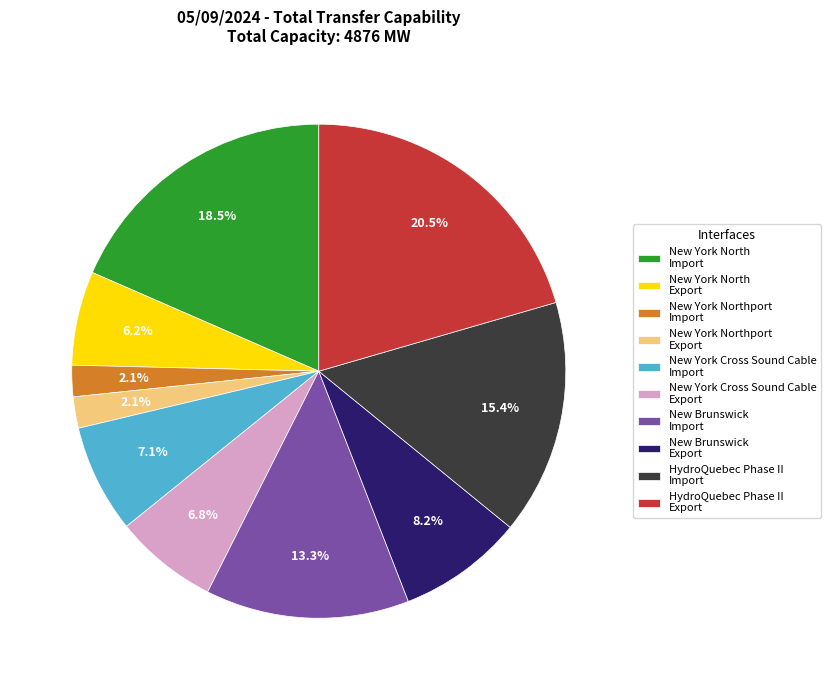

Does any single category account for the majority?

No